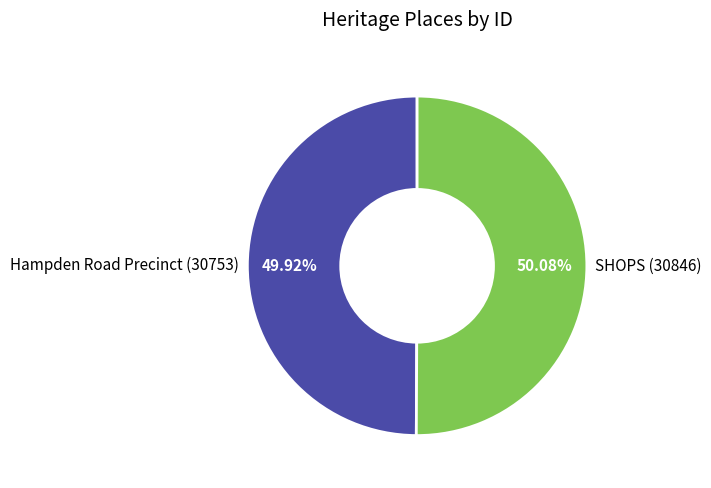

Is there a majority slice in this chart?

Yes